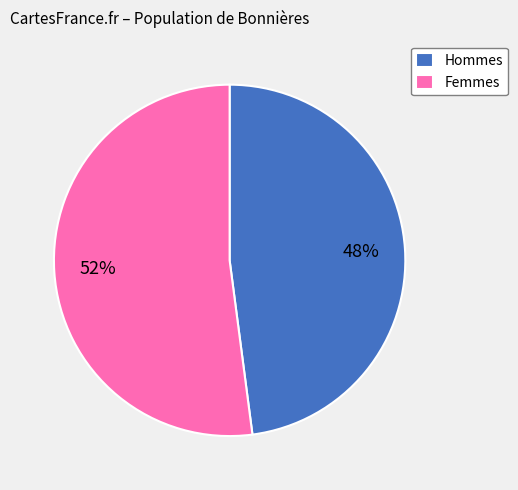

Is it true that Femmes is 43% of the pie?

False